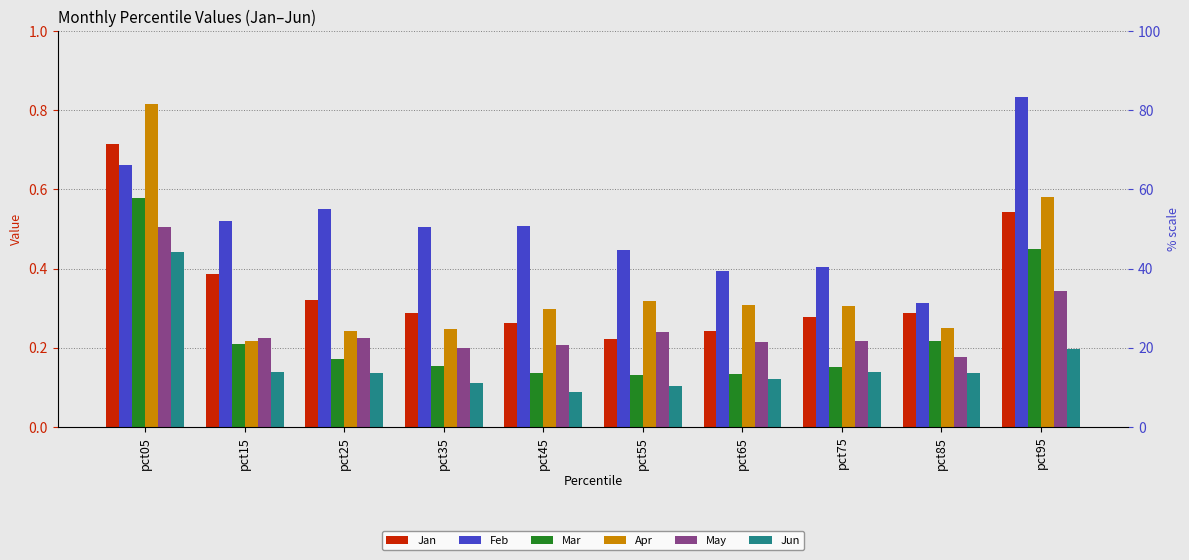

Between pct75 and pct85, which series saw the biggest shift?

Feb